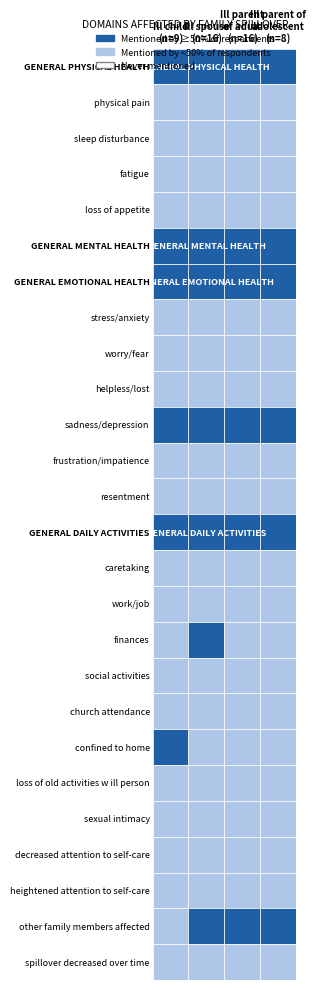

True or false: loss of appetite has a value of 0 at 1.

True